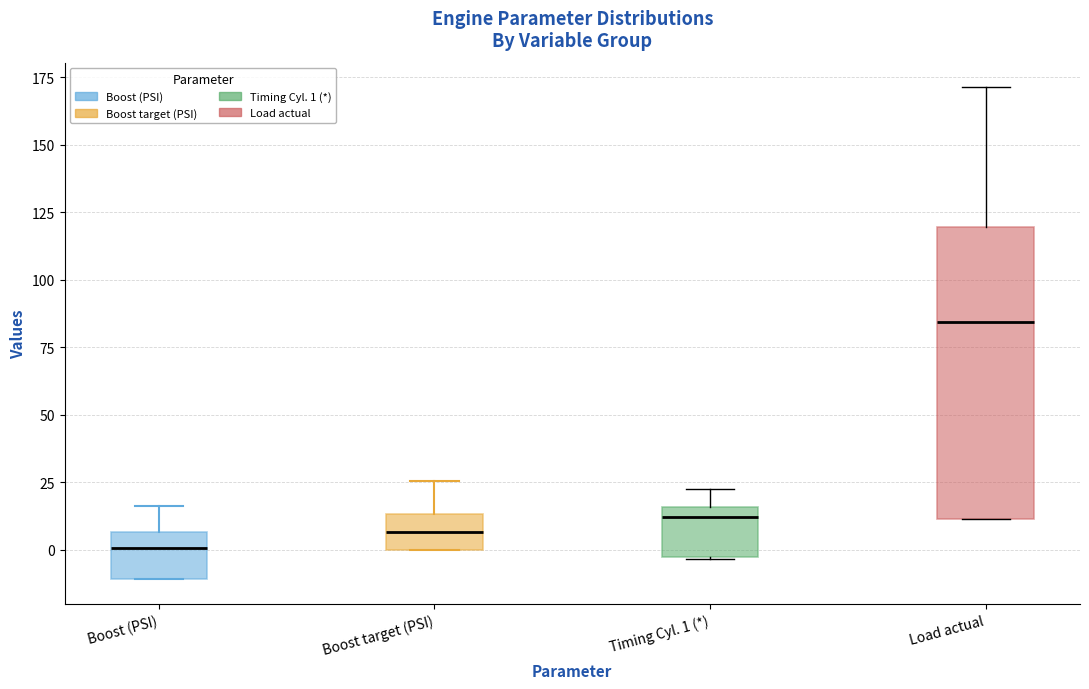

Comparing the boxes themselves (not the whiskers), which one is the tallest?

Load actual